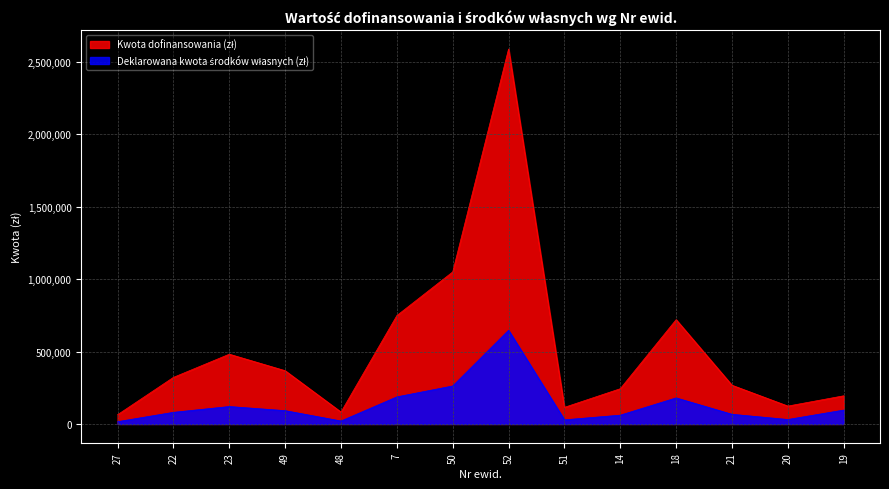

Reading left to right, transcribe all the data shown in this chart.

Kwota dofinansowania (zł): 64000.0	322000.0	482000.0	368000.0	82400.0	748800.0	1050400.0	2590254.6	114864.0	243600.0	720600.0	267600.0	123600.0	194623.7
Deklarowana kwota środków własnych (zł): 16000.0	80500.0	120500.0	92000.0	20600.0	187200.0	262600.0	647563.7	28716.0	60900.0	180150.0	66900.0	30900.0	96126.3